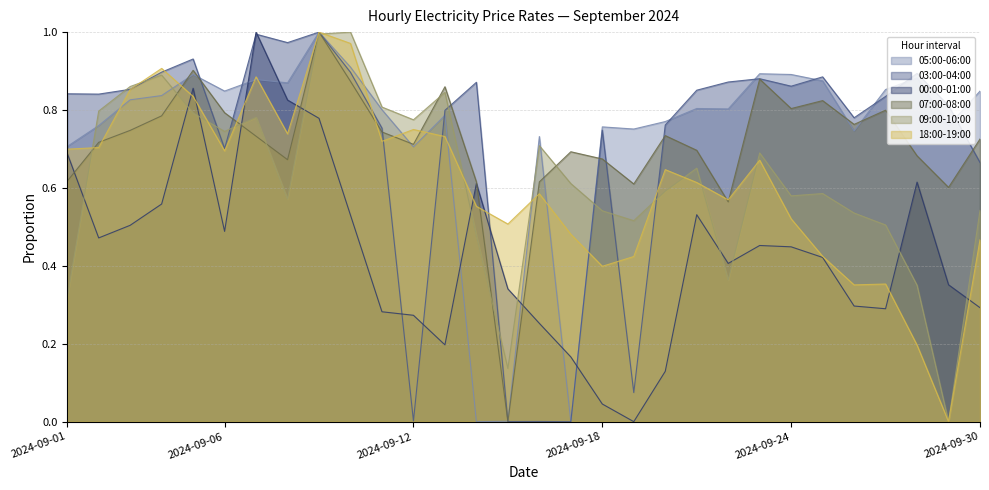

At which category does 03:00-04:00 reach its first local peak?

2024-09-05